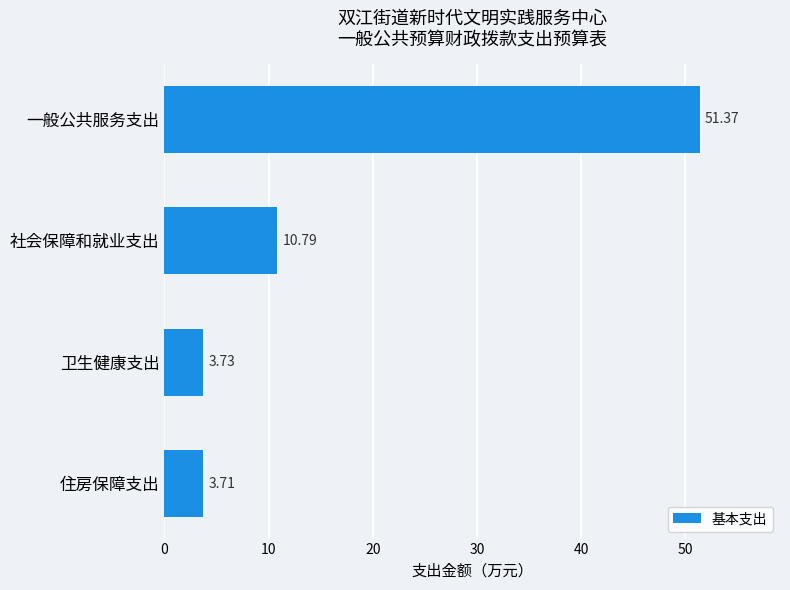

What is the label of the 3rd bar from the top?

卫生健康支出